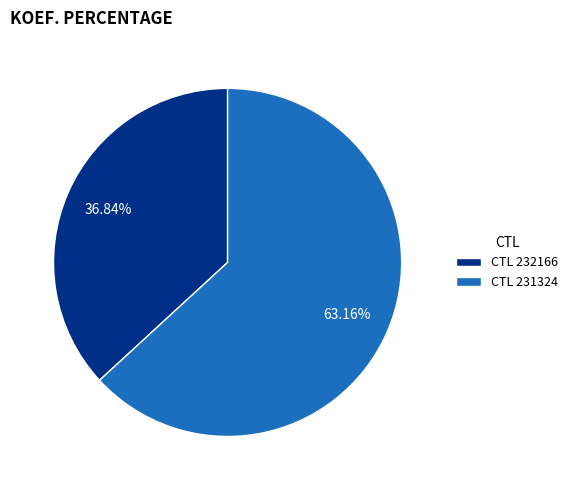

What is the ratio of the value at CTL 231324 to the value at CTL 232166?

1.7